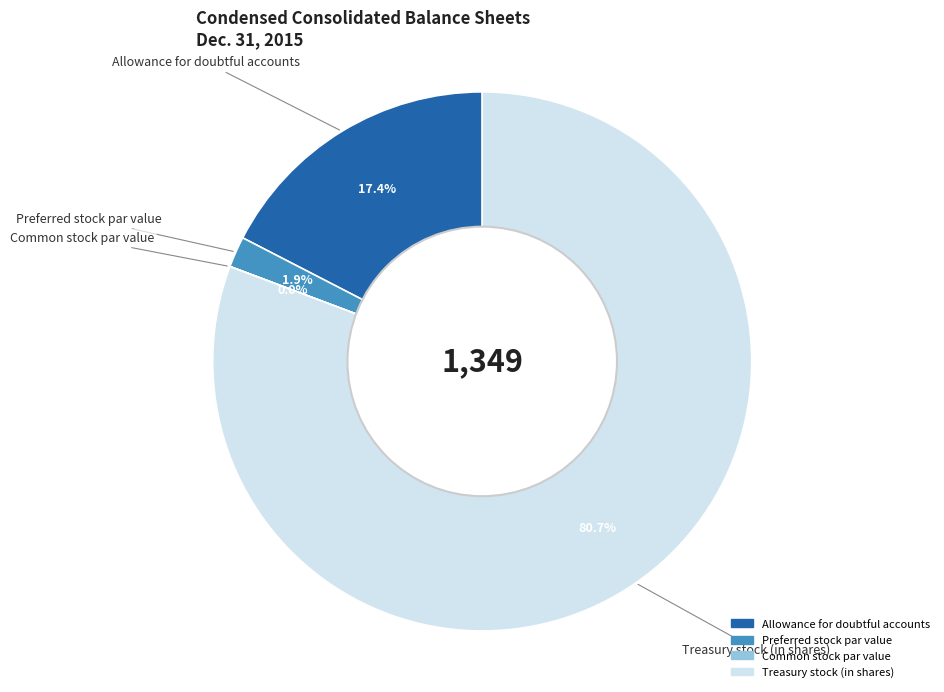

To the nearest percent, what is the difference between the Treasury stock (in shares) and Allowance for doubtful accounts slice percentages?

63%